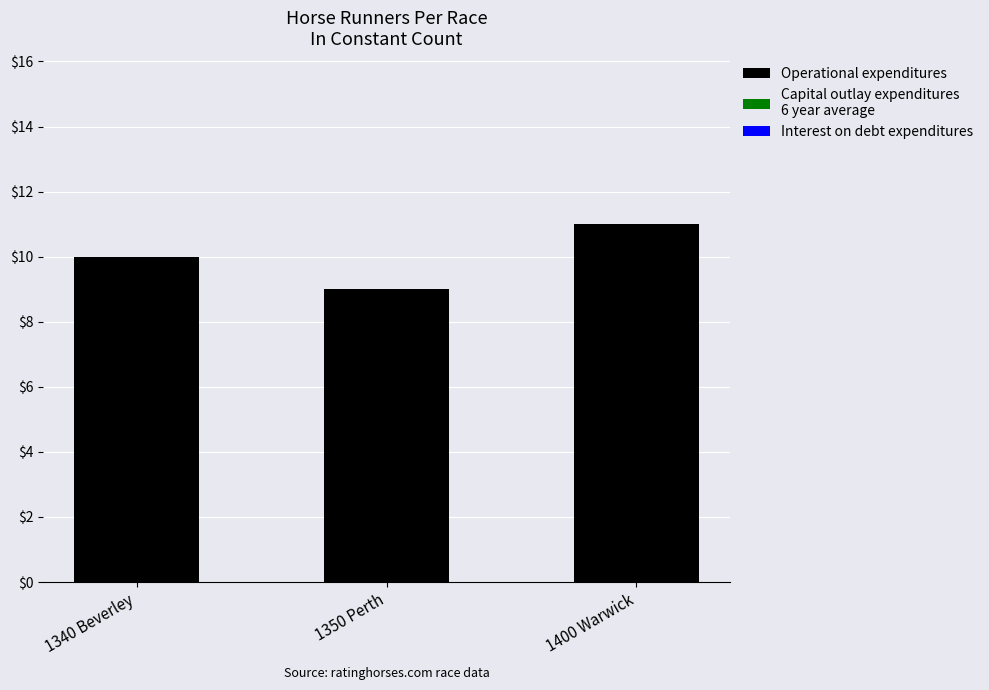

What is the change in value from 1350 Perth to 1400 Warwick?

+2